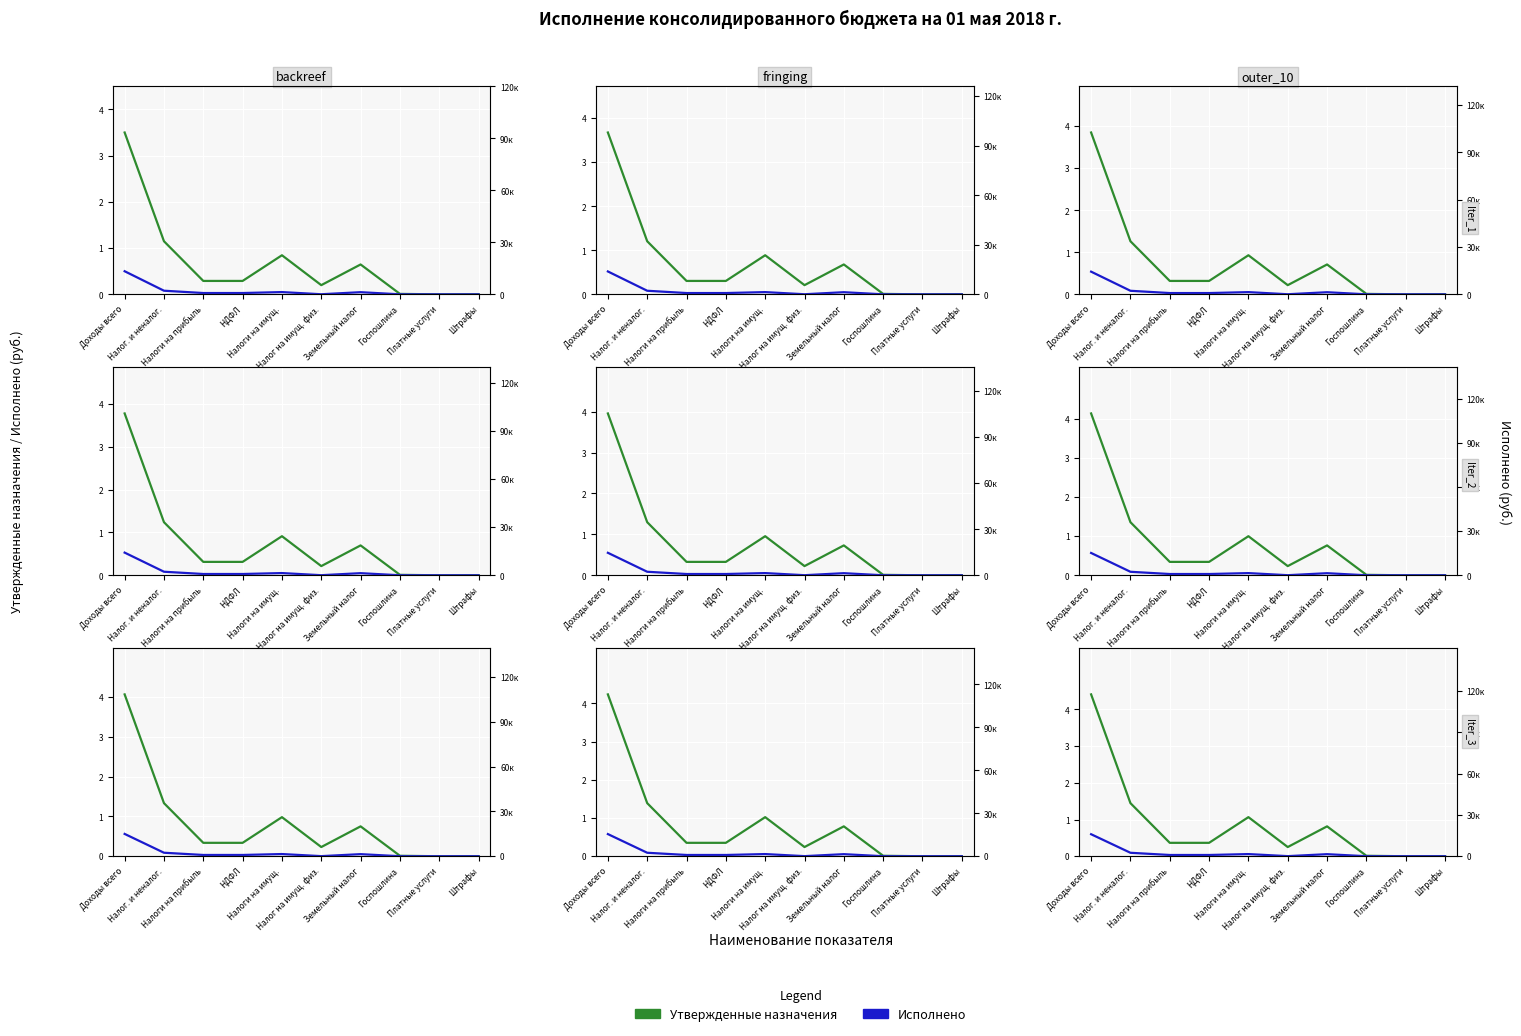

Is the value of Исполнено at Налог. и неналог. greater than the value of Утвержденные назначения at Госпошлина?

Yes